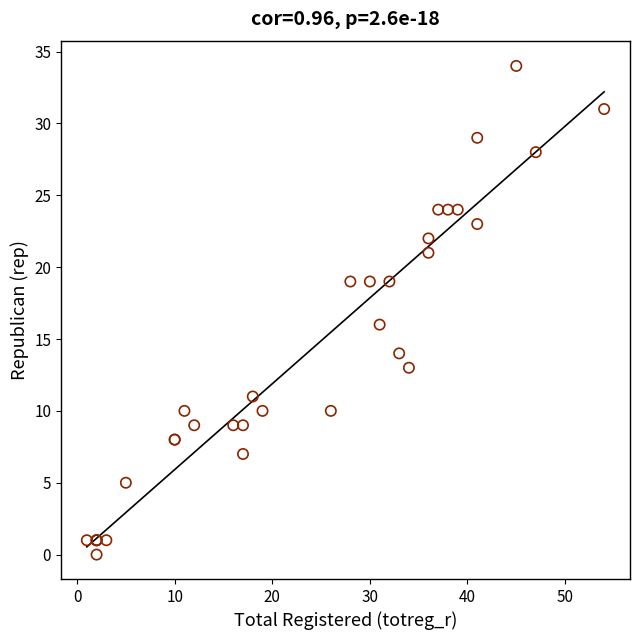

What Y value in the scatter plot is closest to 17?

16